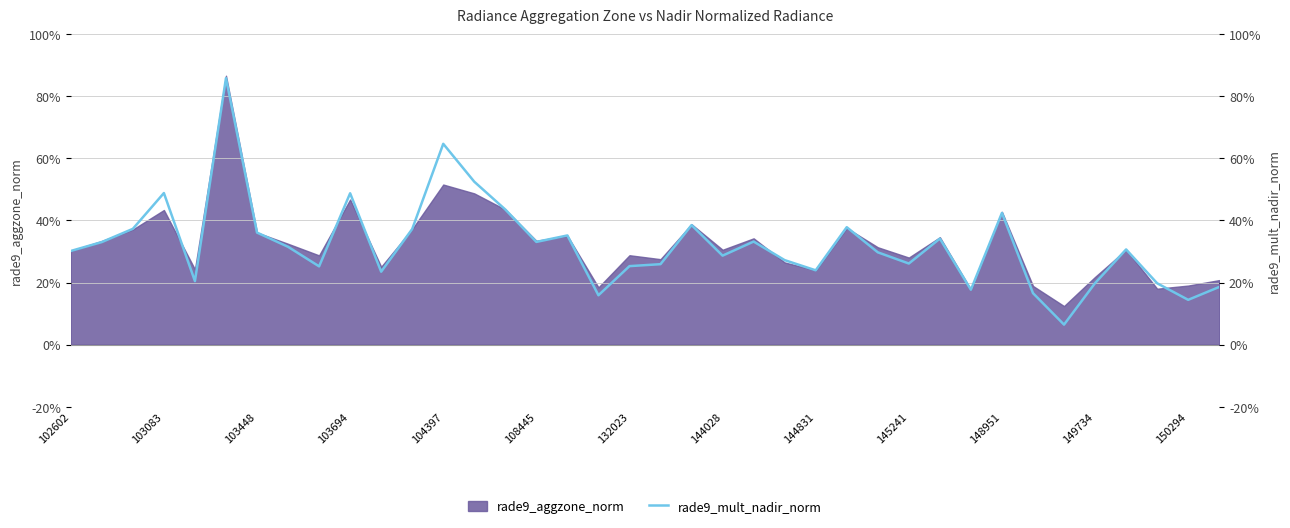

Where is the data nearest to the value 0?

32